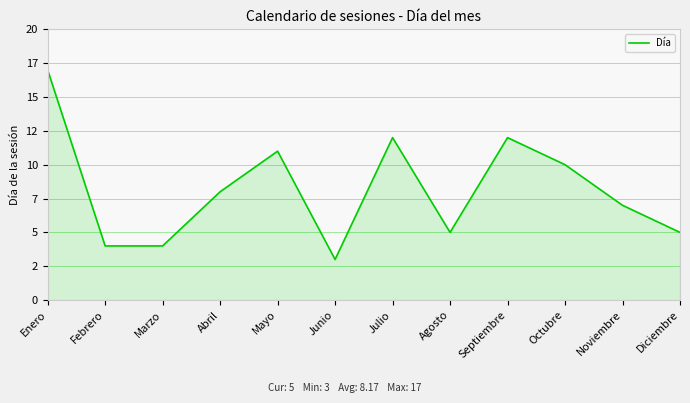

Is it true that the value at Noviembre is 7?

True